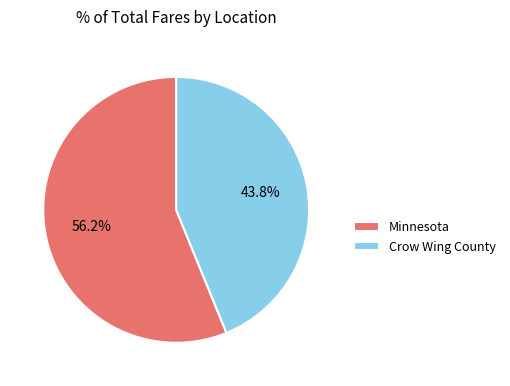

What is the smallest slice in the pie chart?

Crow Wing County